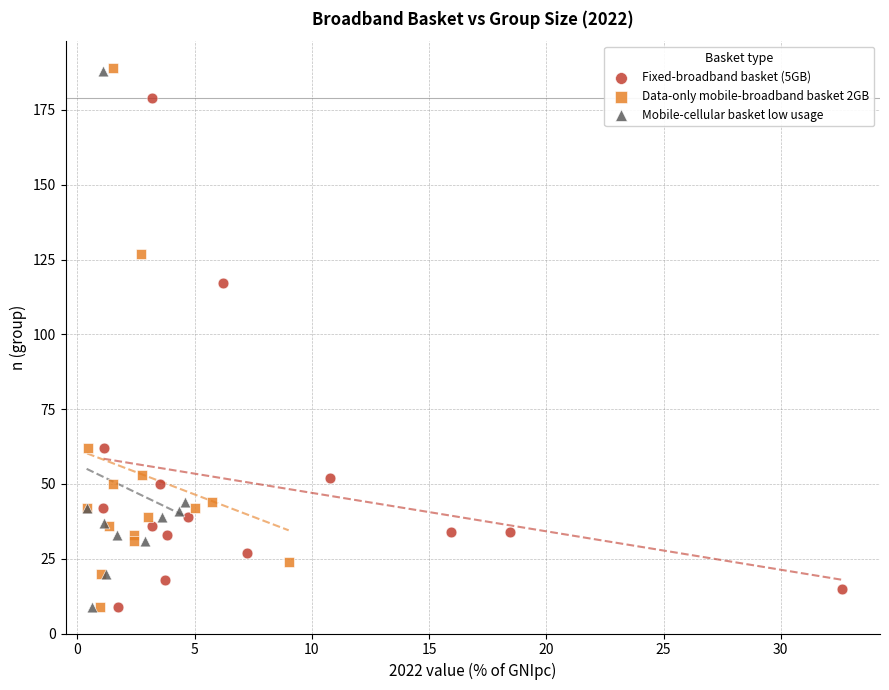

Which series has the largest Y range (max minus min)?

Data-only mobile-broadband basket 2GB